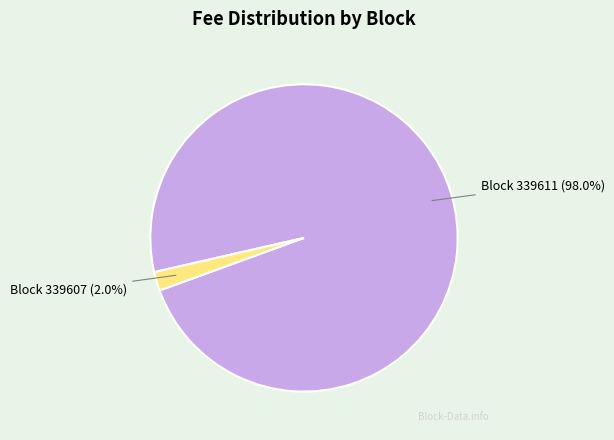

Which category has the smallest portion of the pie?

Block 339607 (2.0%)